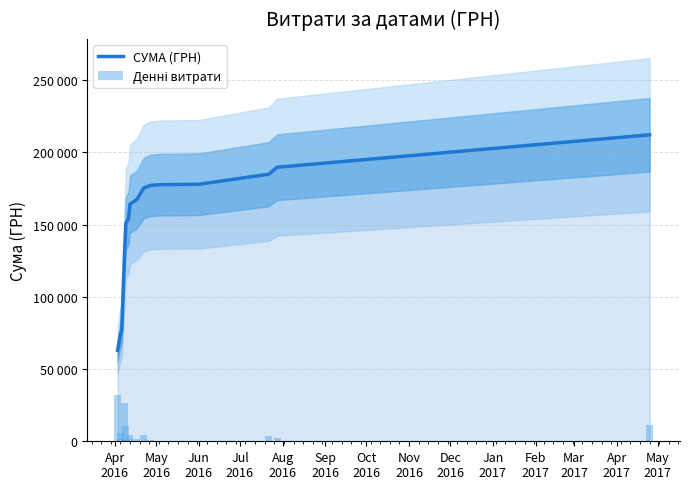

What is the spread (max minus min) of values at Apr
2016?

31093.6